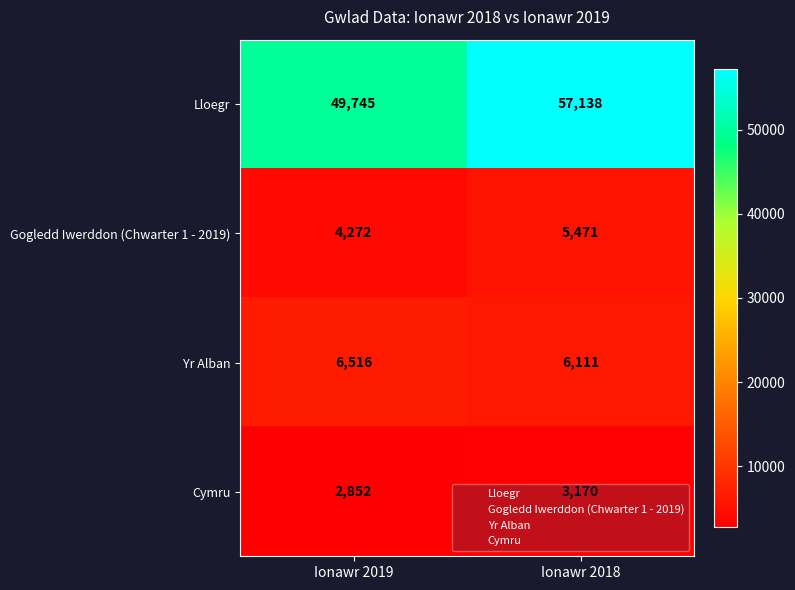

What is the difference between the highest and lowest values at Ionawr 2018?

53968